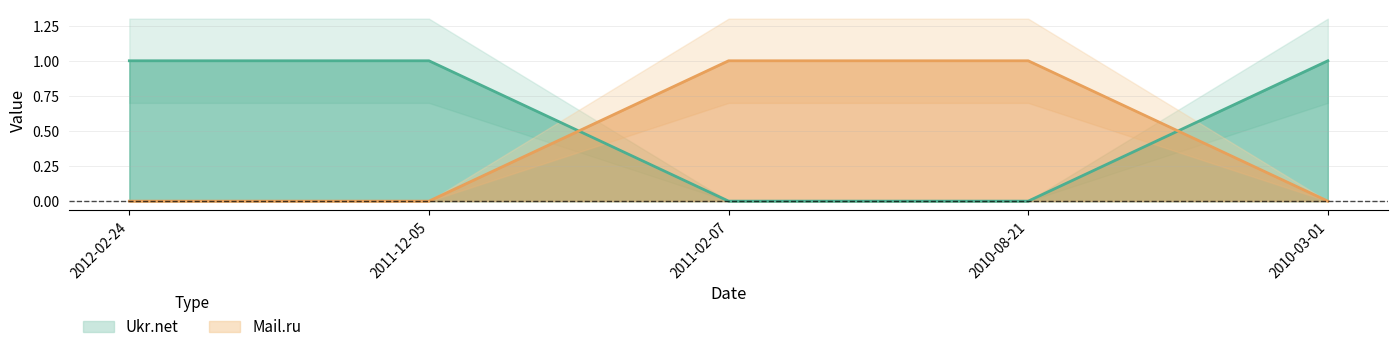

What is the maximum value for Mail.ru?

1